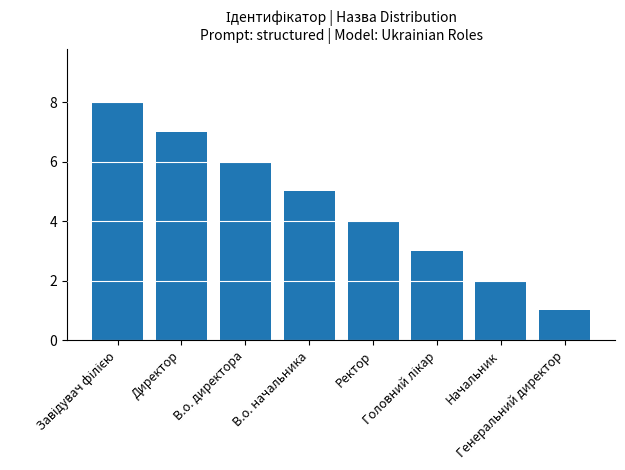

What is the change in value from В.о. начальника to Ректор?

-1